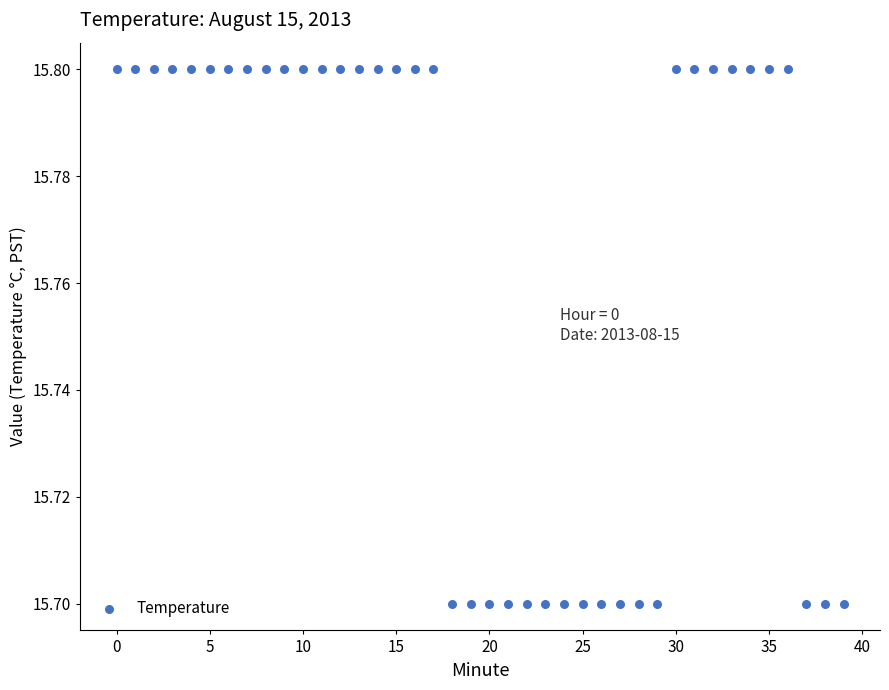

How many data points are displayed?

40